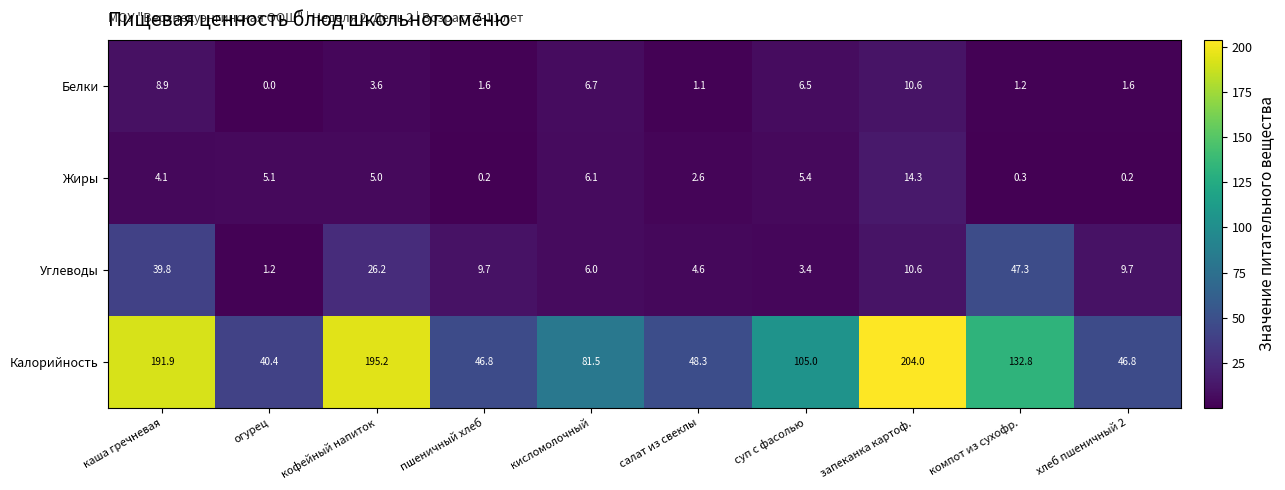

Is it true that Калорийность equals 46.8 at пшеничный хлеб?

True